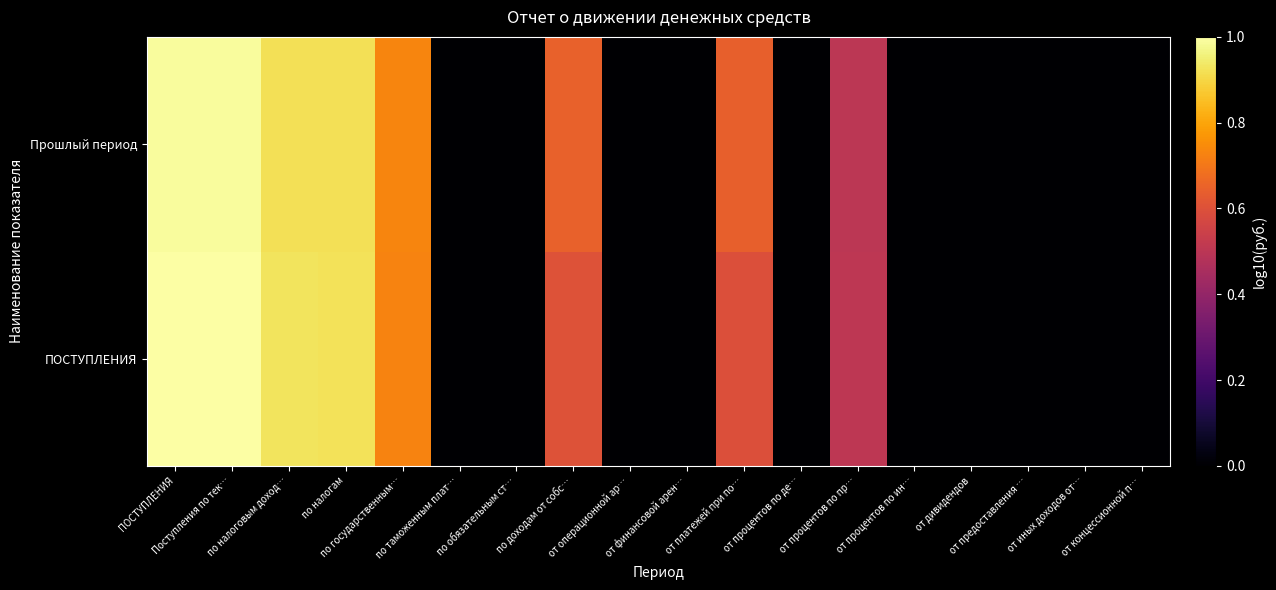

Which series has the widest spread of values?

ПОСТУПЛЕНИЯ